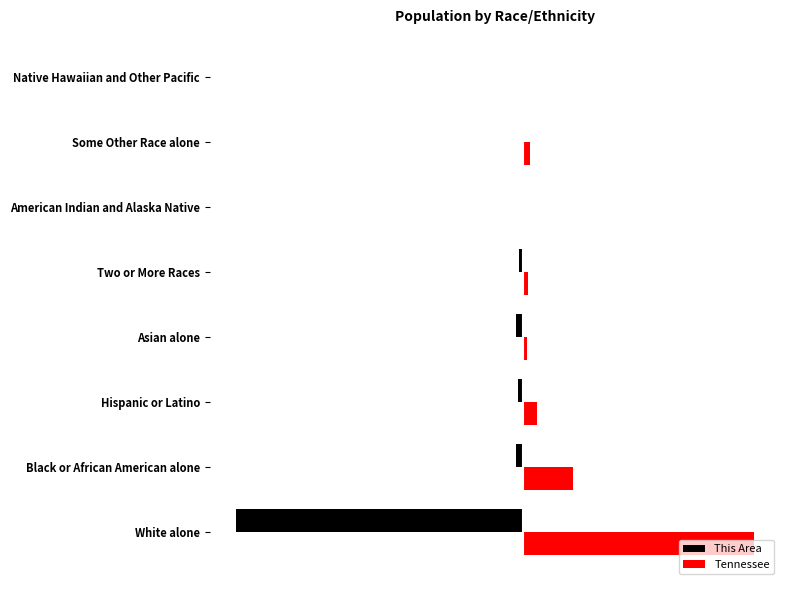

Reading right to left, list all the values displayed in this chart.

This Area: 0.0	-0.3	-0.1	-1.2	-2.2	-1.6	-2.3	-92.2
Tennessee: 0.1	2.1	0.3	1.7	1.4	4.4	15.9	74.2